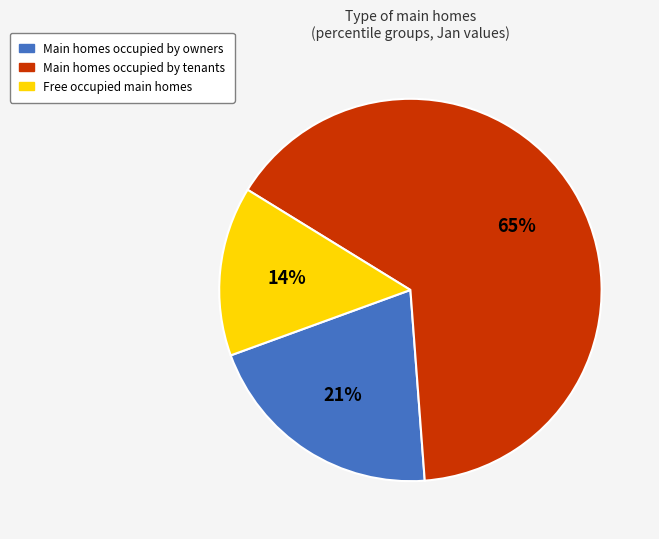

To the nearest percent, what is the average slice percentage?

33%